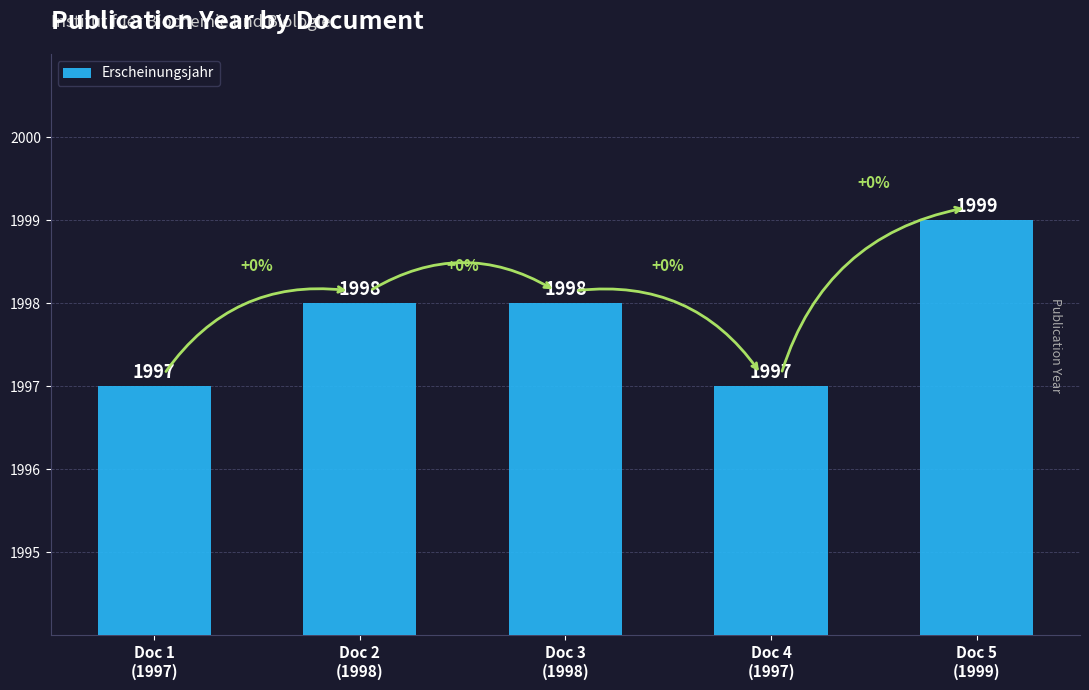

Count the number of data series in this chart.

1